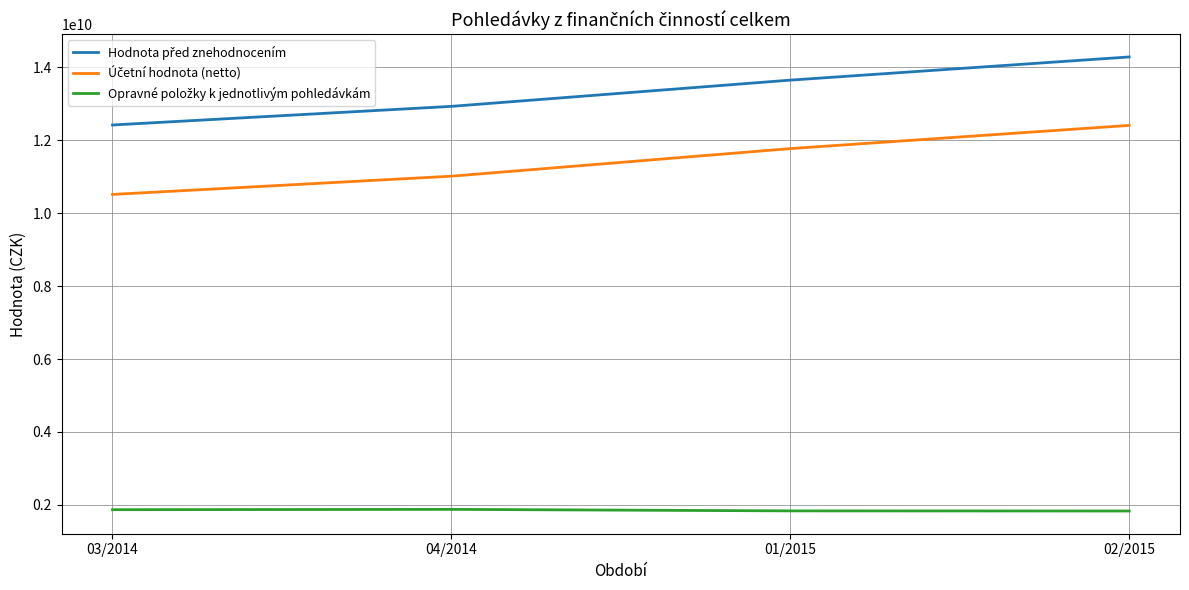

What is the total value across all series at 02/2015?

28522391106.7